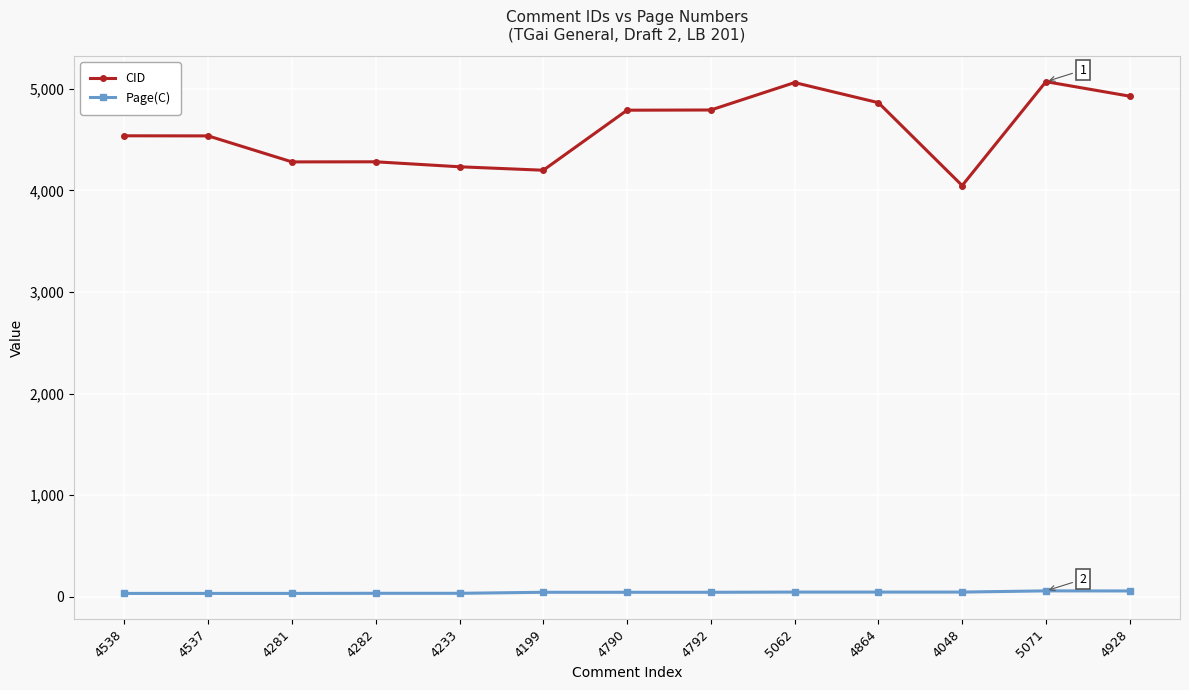

What is the lowest value of the Page(C) series?

33